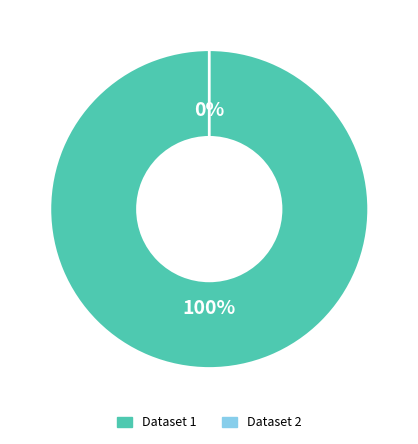

True or false: 60d202230781901de963328e accounts for 99% of the total.

False